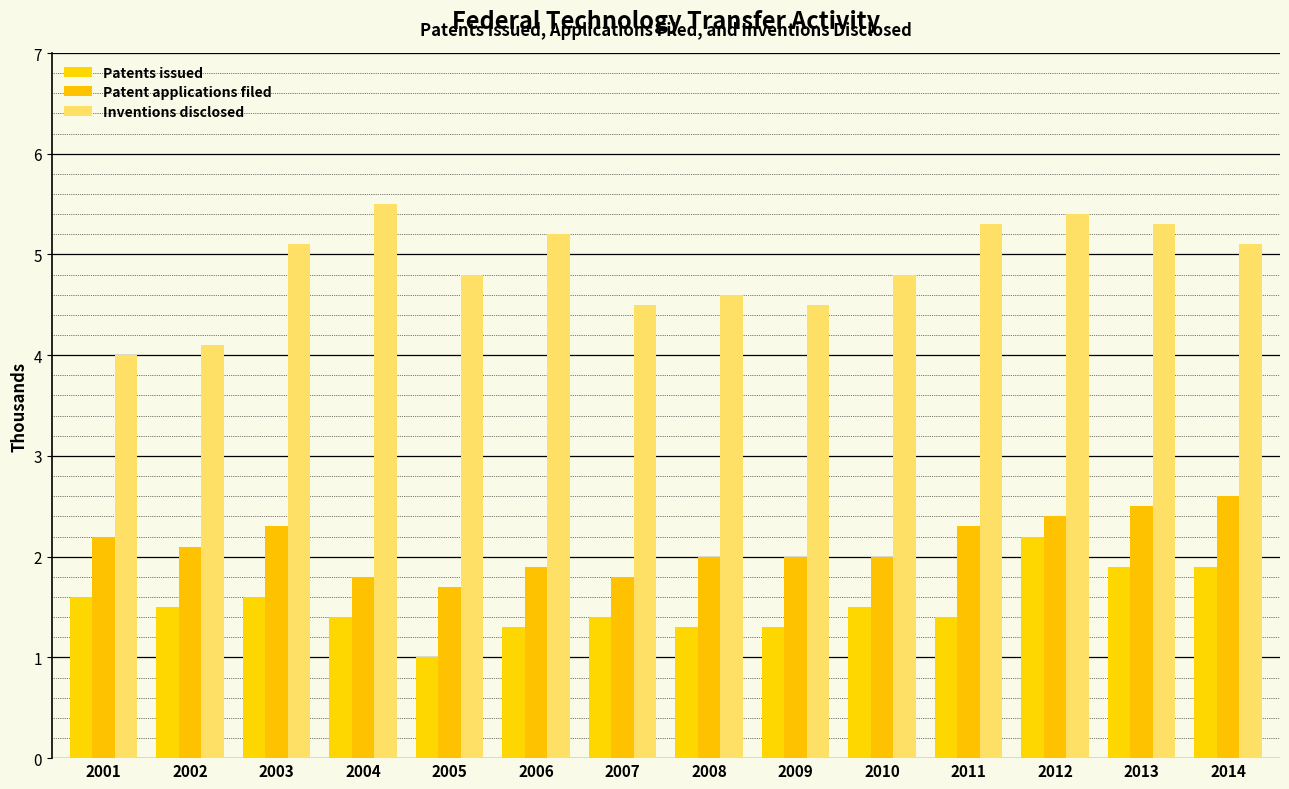

Reading left to right, transcribe all the data shown in this chart.

Patents issued: 1.6	1.5	1.6	1.4	1.0	1.3	1.4	1.3	1.3	1.5	1.4	2.2	1.9	1.9
Patent applications filed: 2.2	2.1	2.3	1.8	1.7	1.9	1.8	2.0	2.0	2.0	2.3	2.4	2.5	2.6
Inventions disclosed: 4.0	4.1	5.1	5.5	4.8	5.2	4.5	4.6	4.5	4.8	5.3	5.4	5.3	5.1